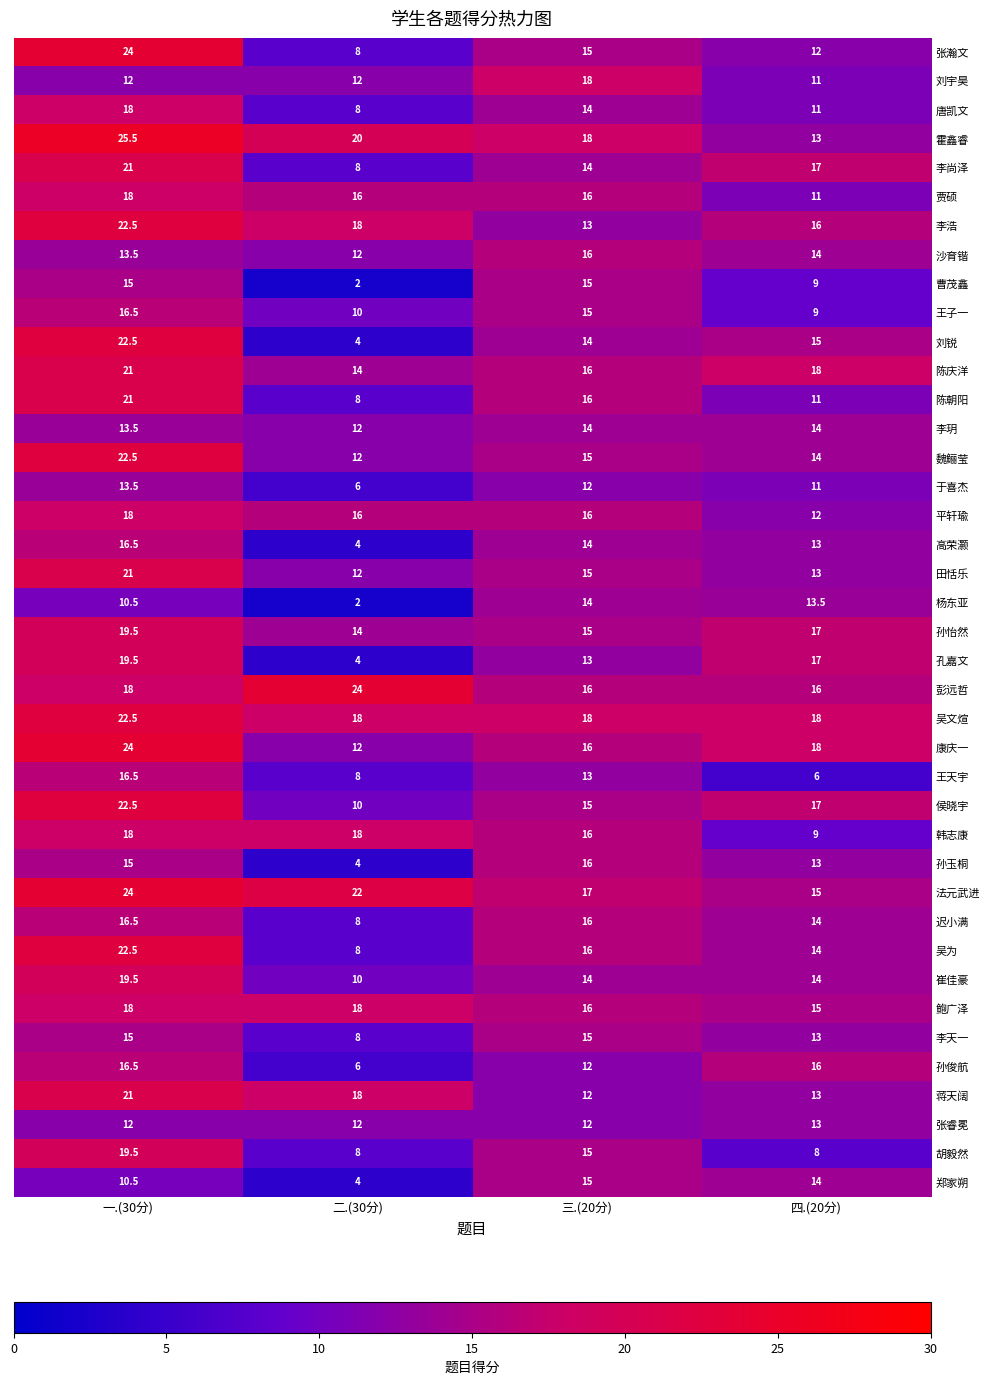

What is the difference between the second highest and minimum values in the 李浩 series?

5.0